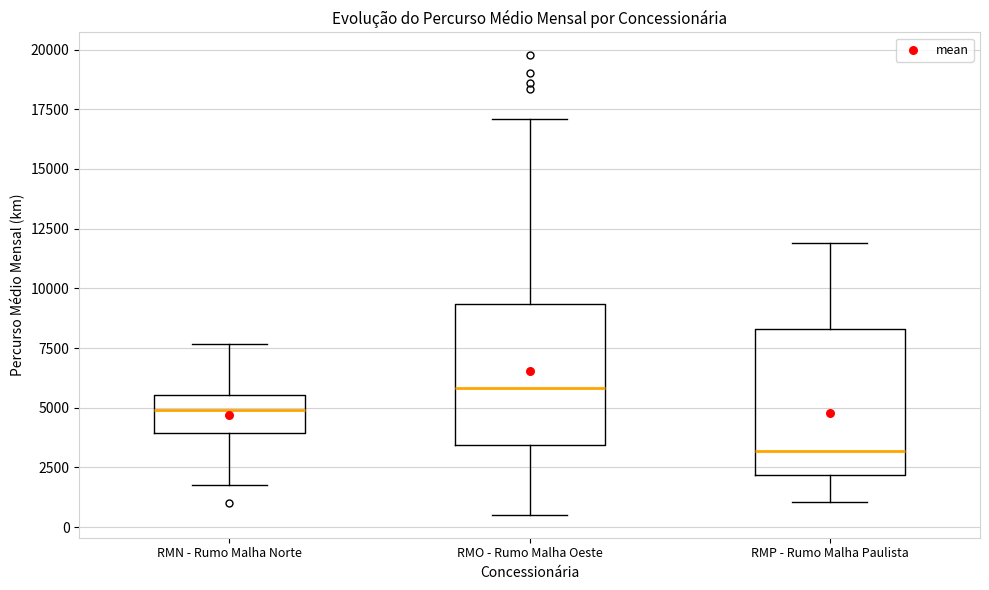

Where is the upper edge of the box for RMO - Rumo Malha Oeste on the y-axis? The values are not printed on the chart, so give them approximately, as read against the axis.

9500